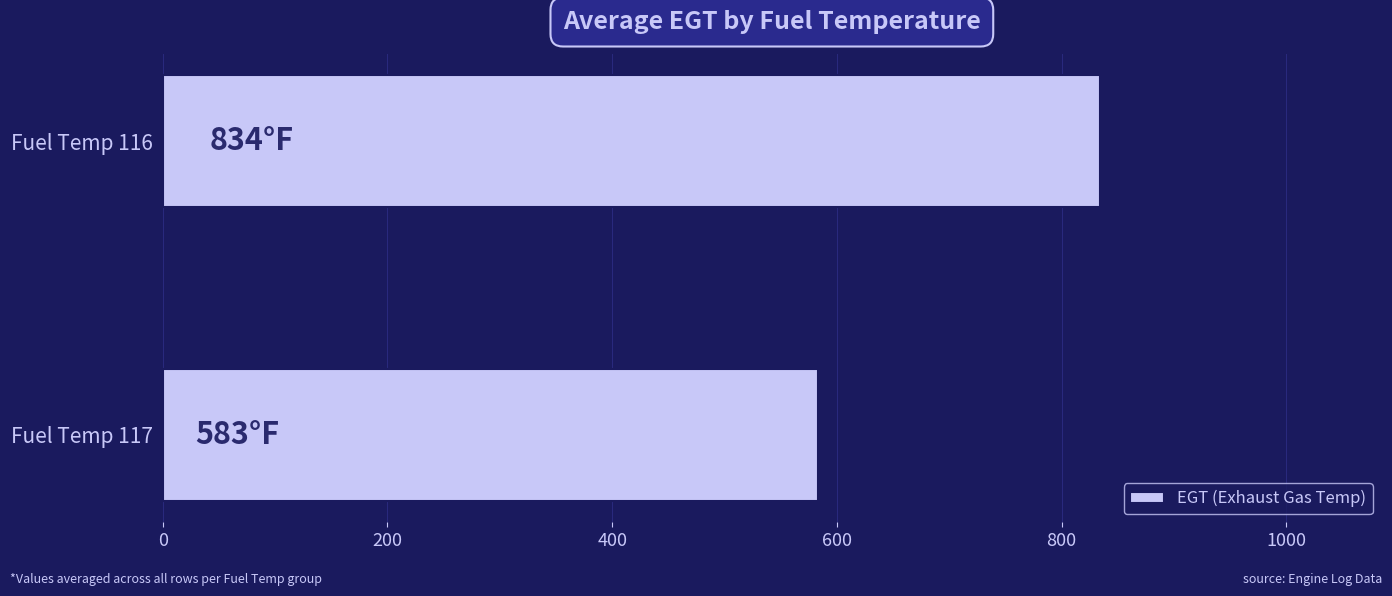

What is the difference between the maximum and minimum values?

251